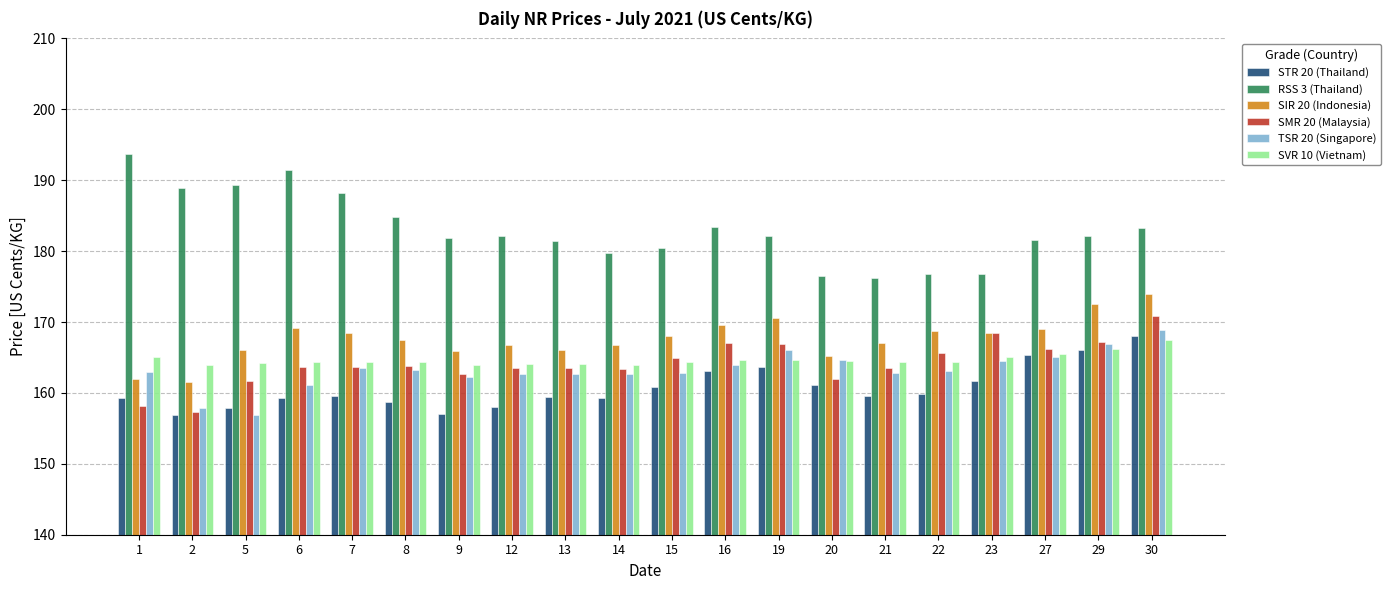

How many data points in SIR 20 (Indonesia) are less than 168?

10